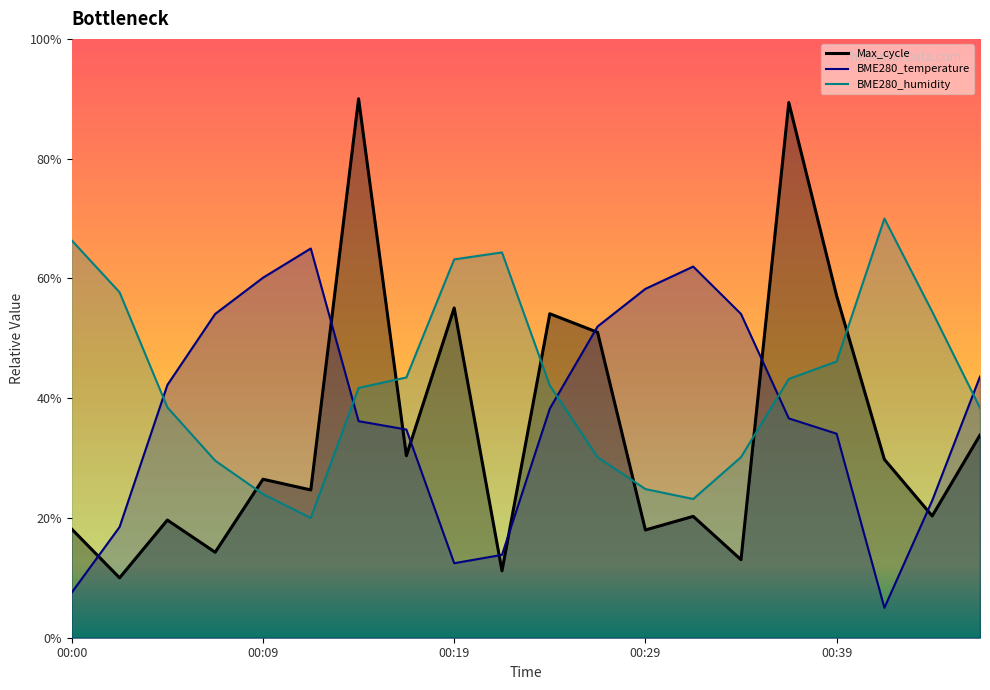

How many interior local peaks does the BME280_temperature series have?

2